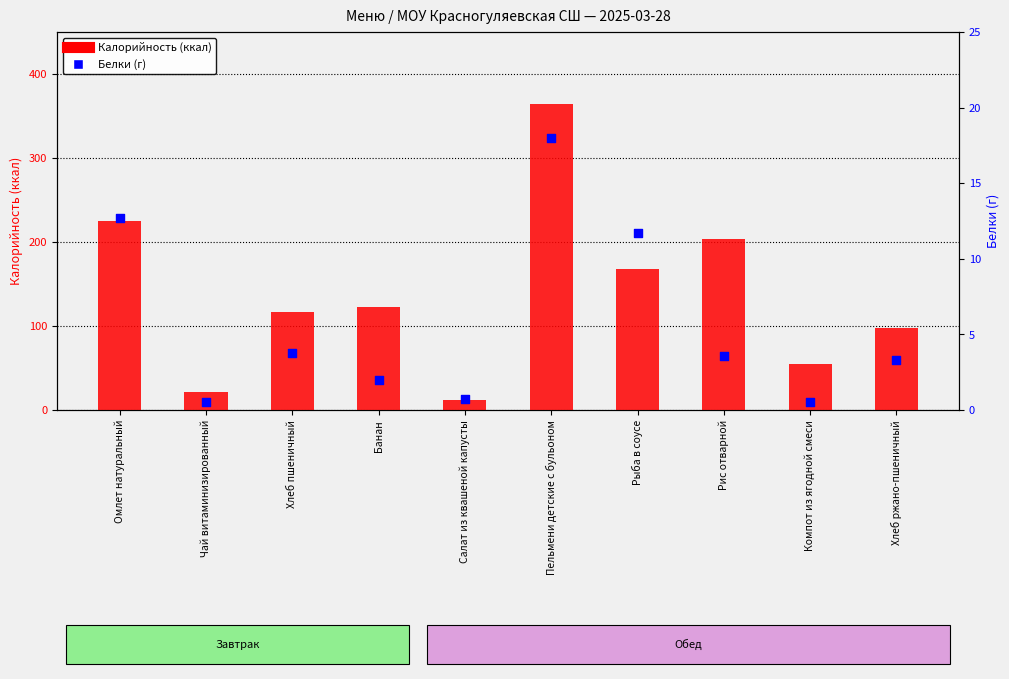

What is the total value across all series at Компот из ягодной смеси?

55.1